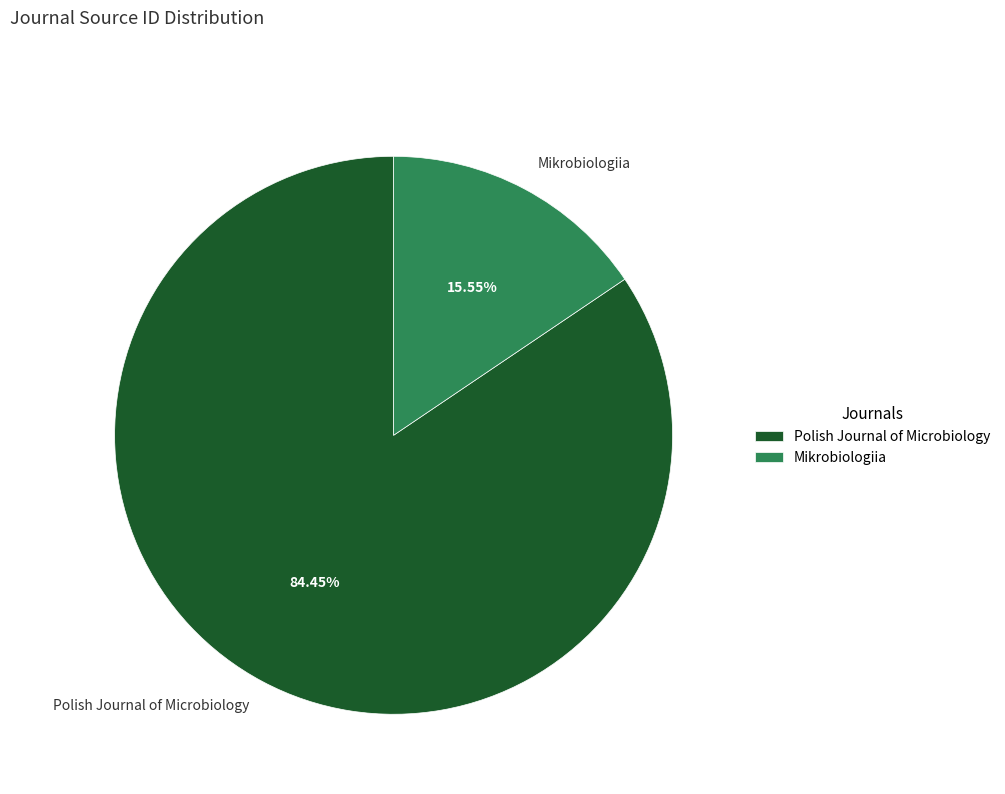

How many segments does this pie chart have?

2